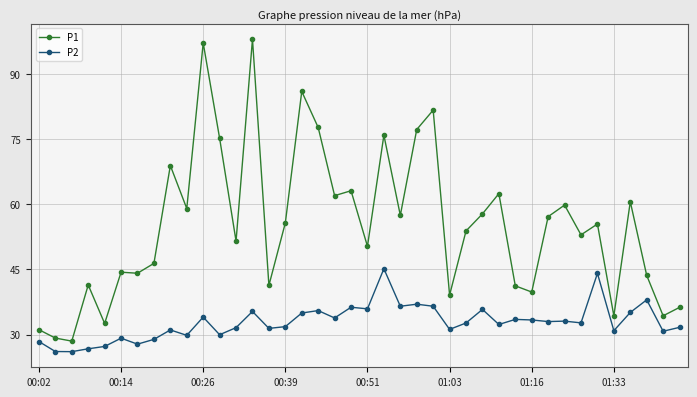

Is this an area chart (filled region under the line)?

No